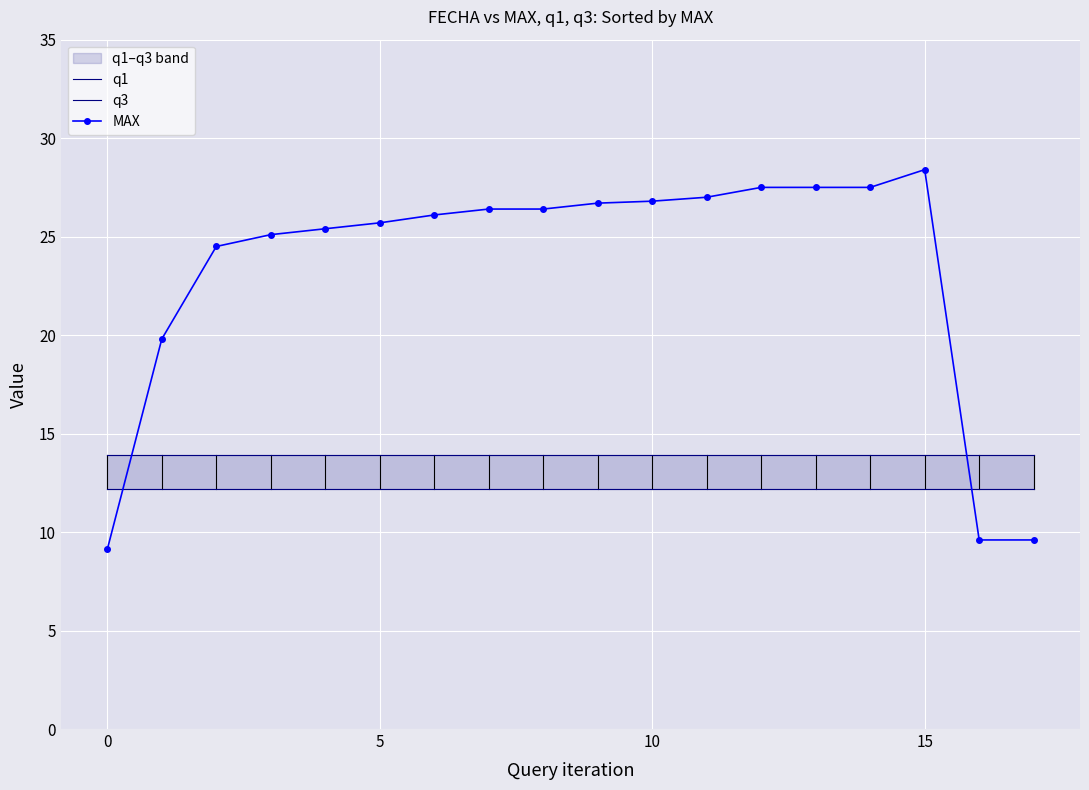

Which series has the largest range (max minus min)?

MAX